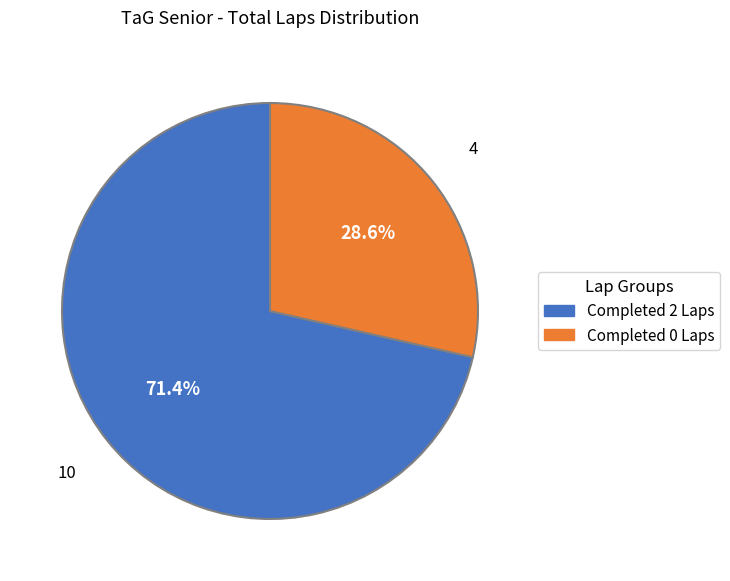

Is there any slice that represents more than half of the pie?

Yes